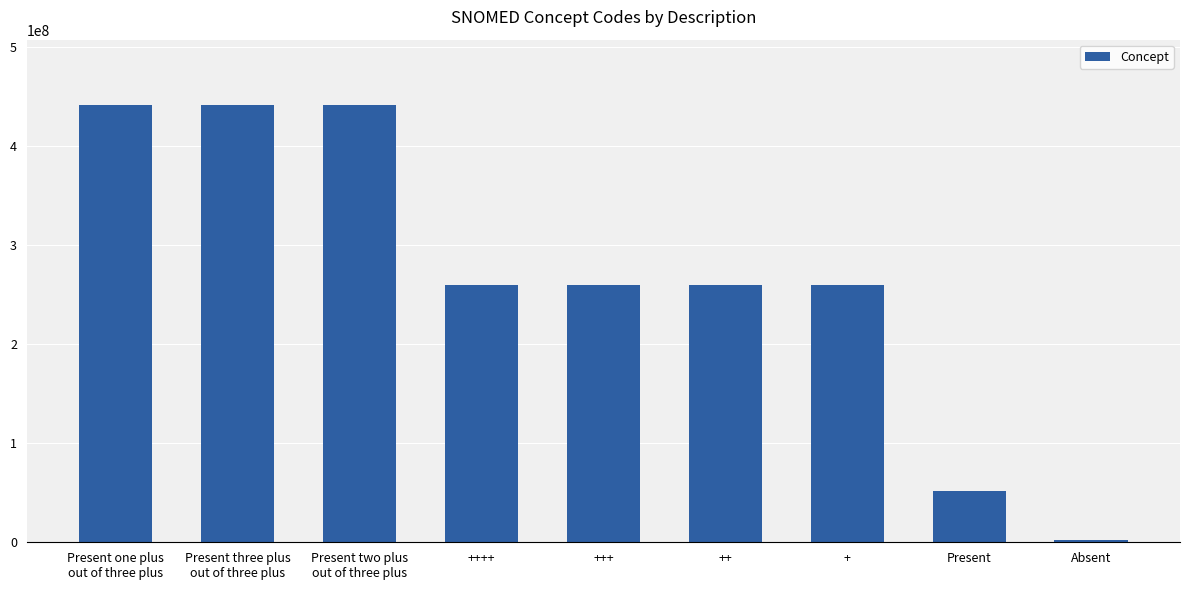

Count the number of categories in the chart.

9